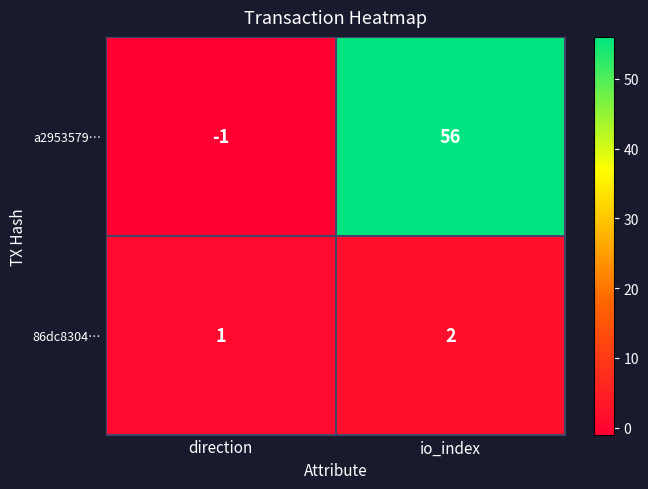

Which series has the largest total across all categories?

a2953579…